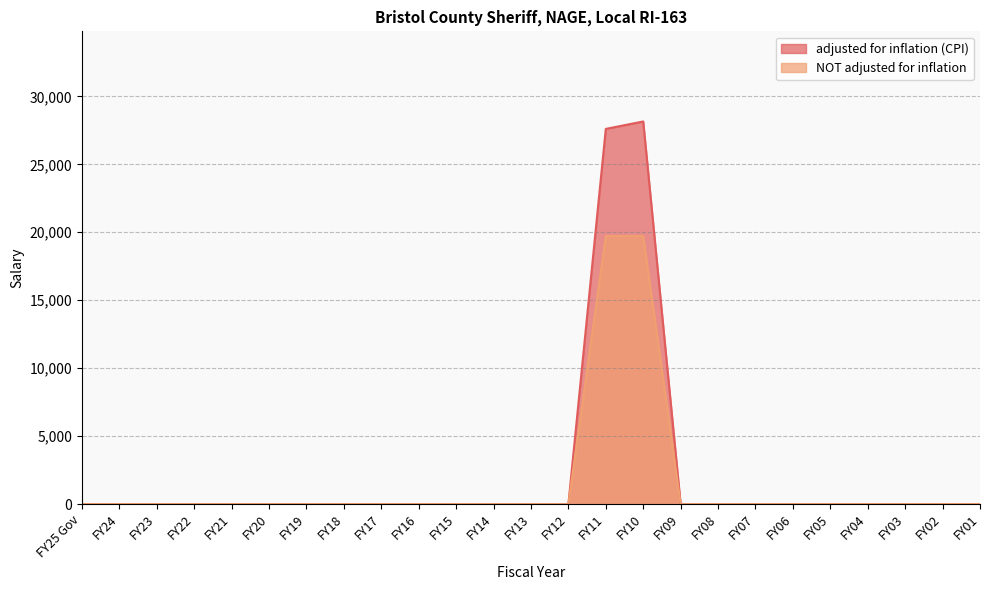

What is the difference between the maximum and minimum values in the adjusted for inflation (CPI) series?

28152